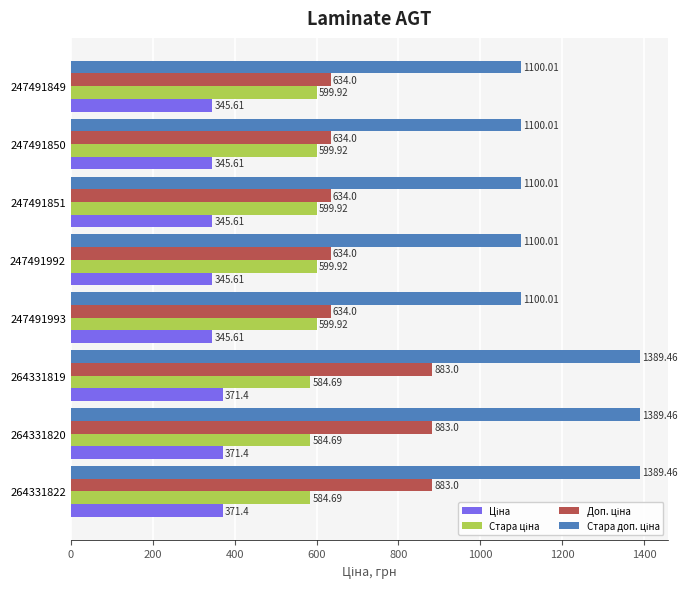

At how many categories does at least one series exceed 754?

8